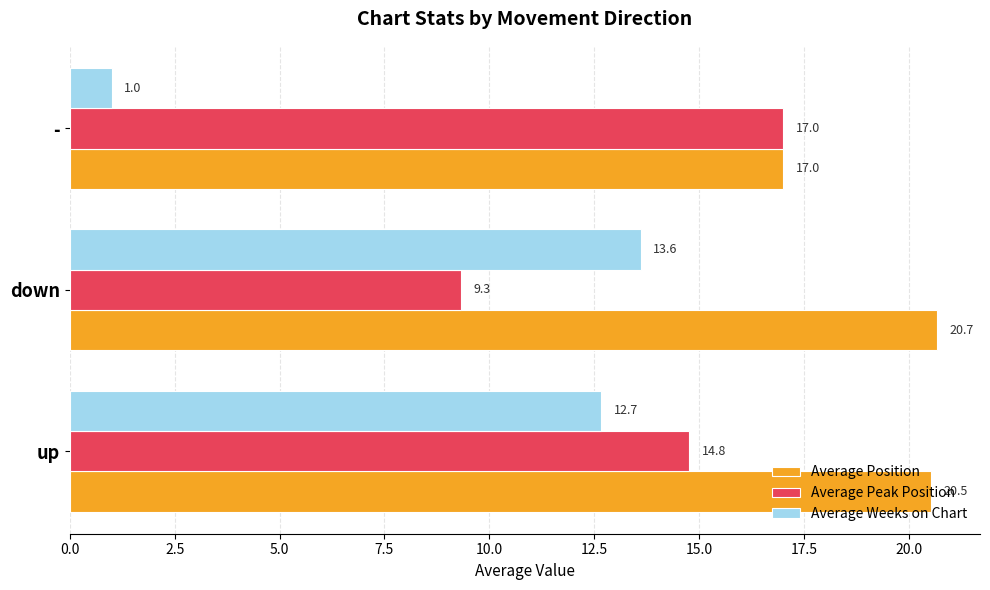

What is the difference between the Average Position values at - and down?

3.7